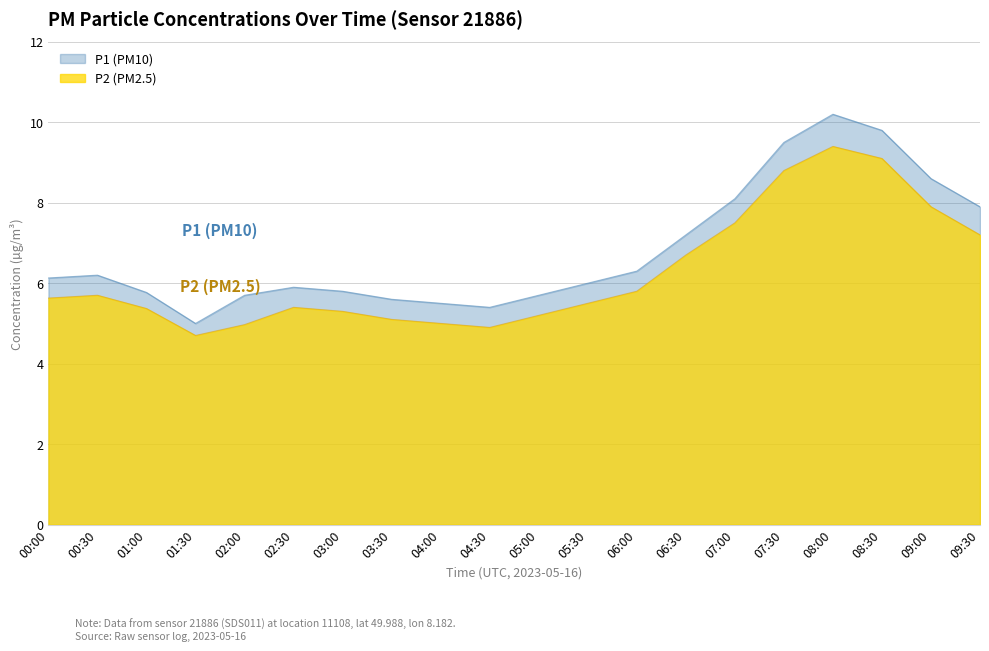

True or false: P1 and P2 cross at least once.

False